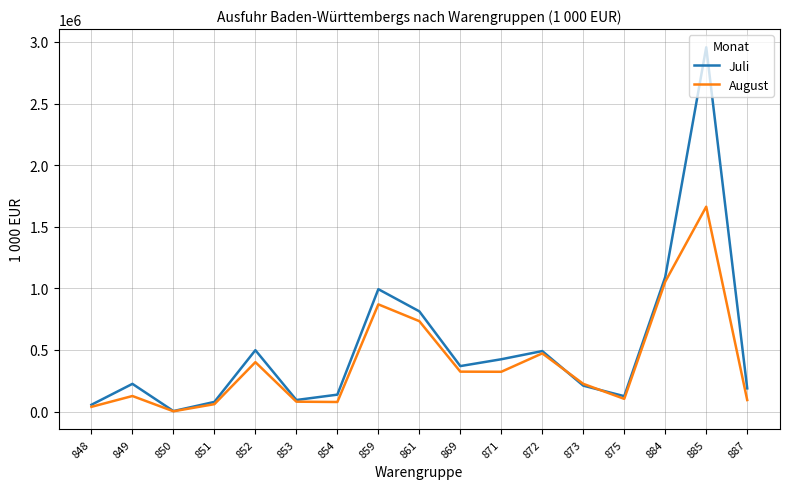

What is the maximum value for August?

1662983.8